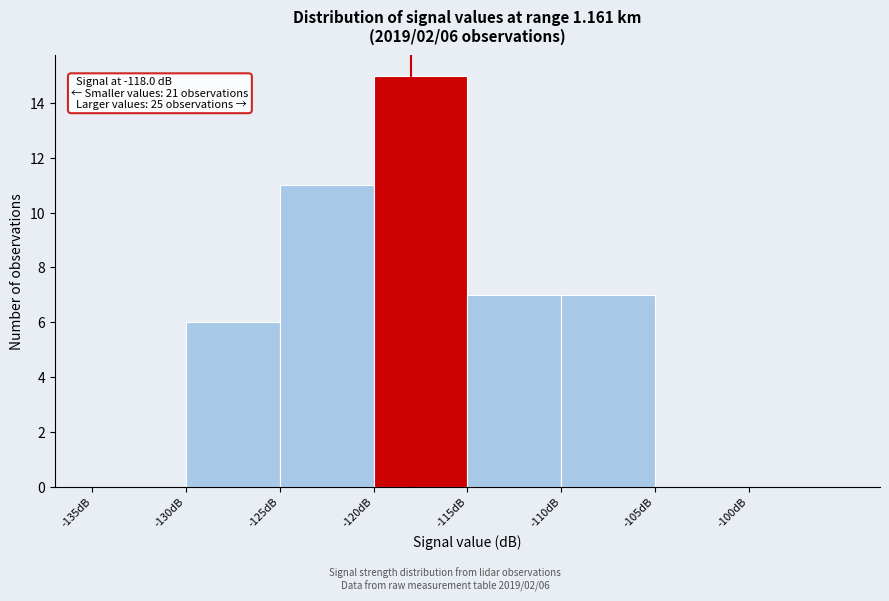

Which range on the x-axis has the tallest bar?

-120 to -115